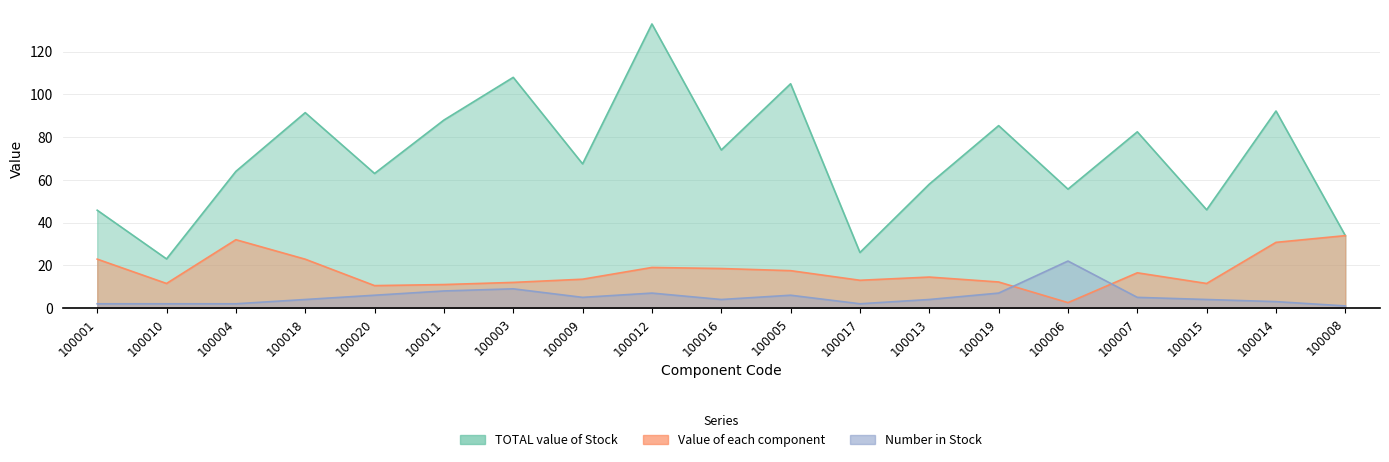

Is it true that TOTAL value of Stock equals 173.7 at 100003?

False